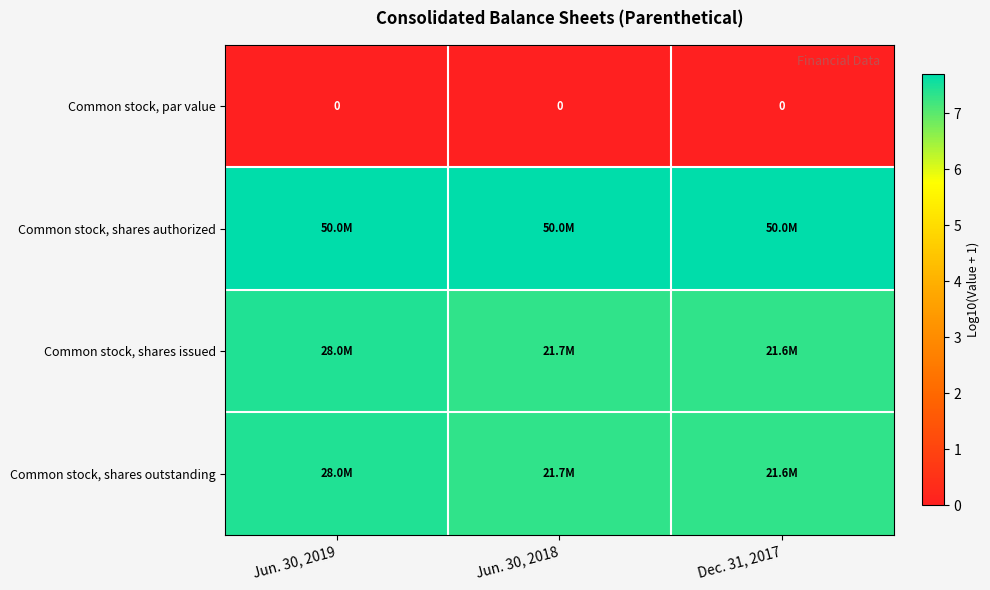

Which category has the lowest value in the Common stock, shares authorized series?

Jun. 30, 2019